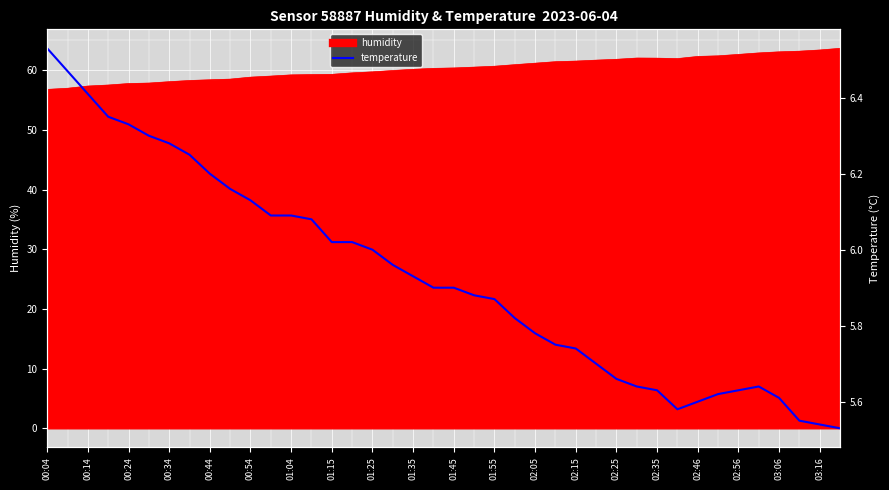

The value at 39 is 1.7. True or false?

False